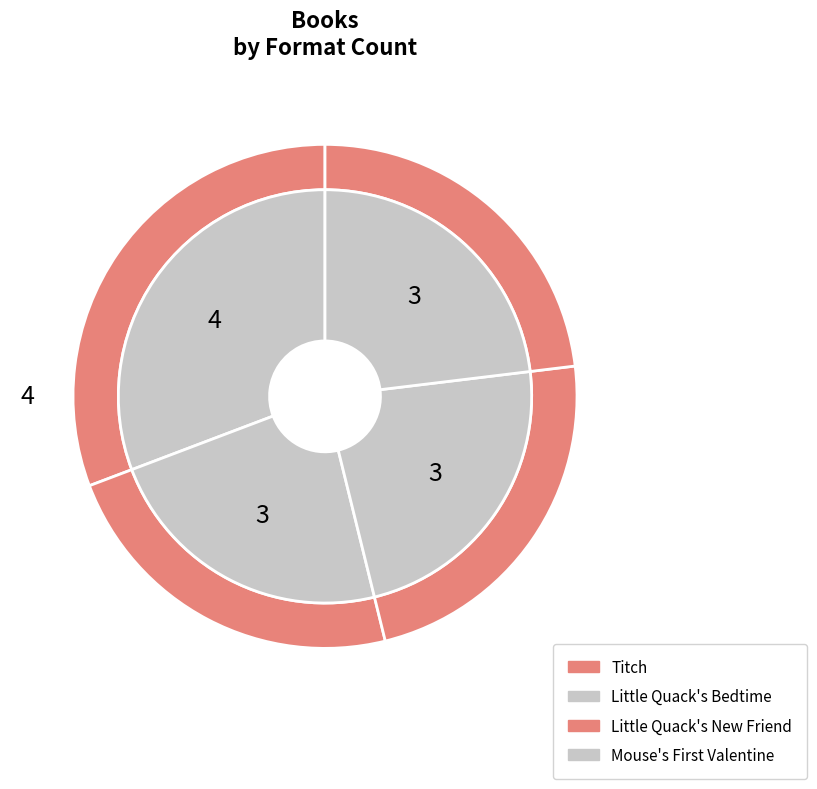

Combined, do Little Quack's Bedtime and Titch account for over 50%?

No